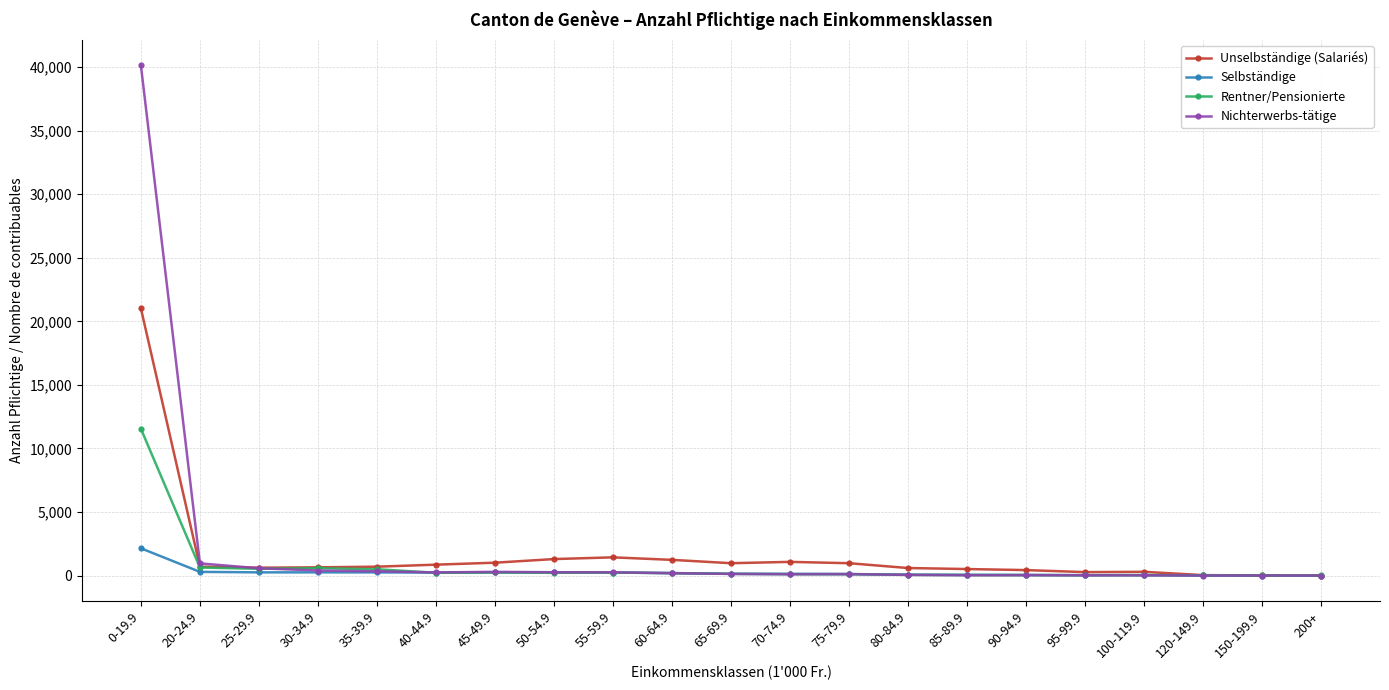

What is the label of the 21st point from the right?

0-19.9